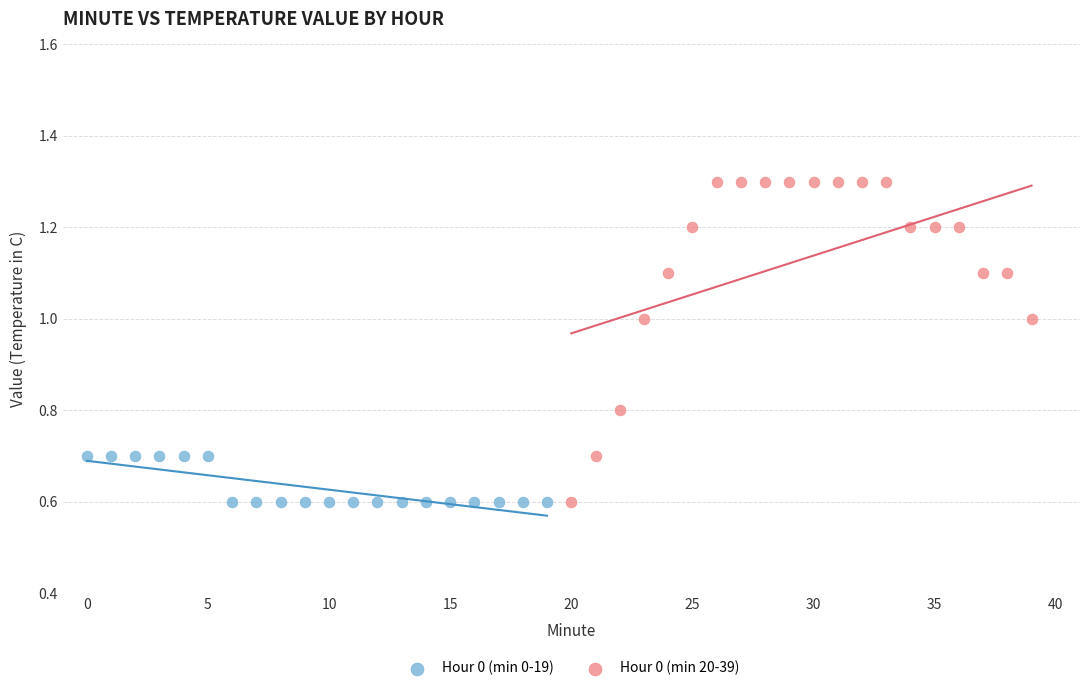

Which series contains the highest Y value?

Hour 0 (min 20-39)